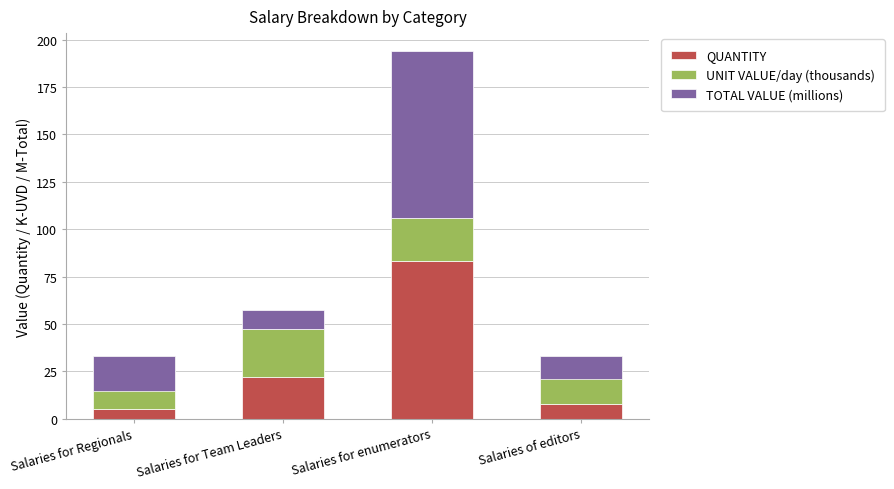

What is the sum of the QUANTITY values at Salaries for Regionals and Salaries of editors?

13.0